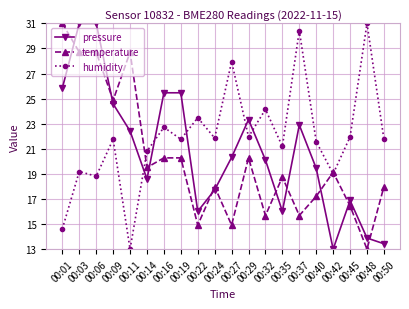

Where is the first local minimum for pressure?

00:14